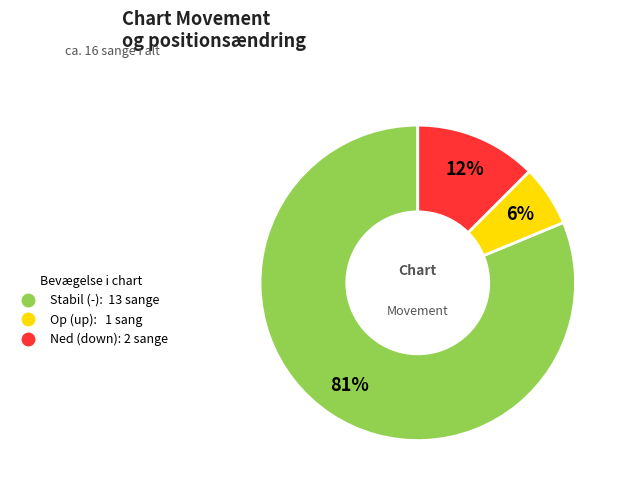

To the nearest percent, what is the average slice percentage?

33%